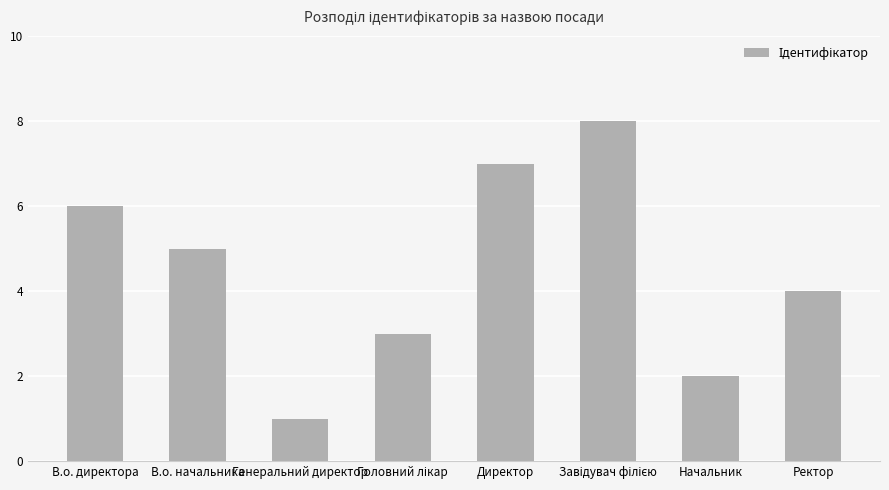

What is the change in value from В.о. директора to Начальник?

-4